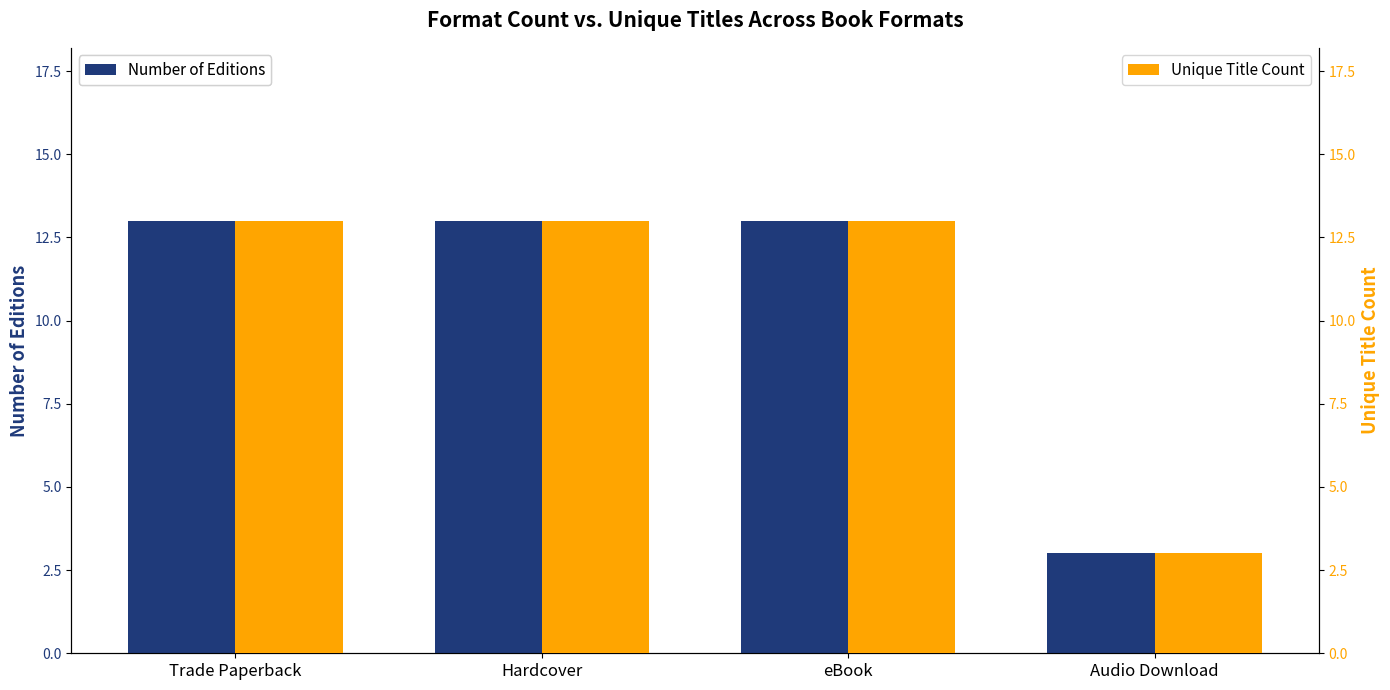

At which category does the chart reach its minimum across all series?

Audio Download